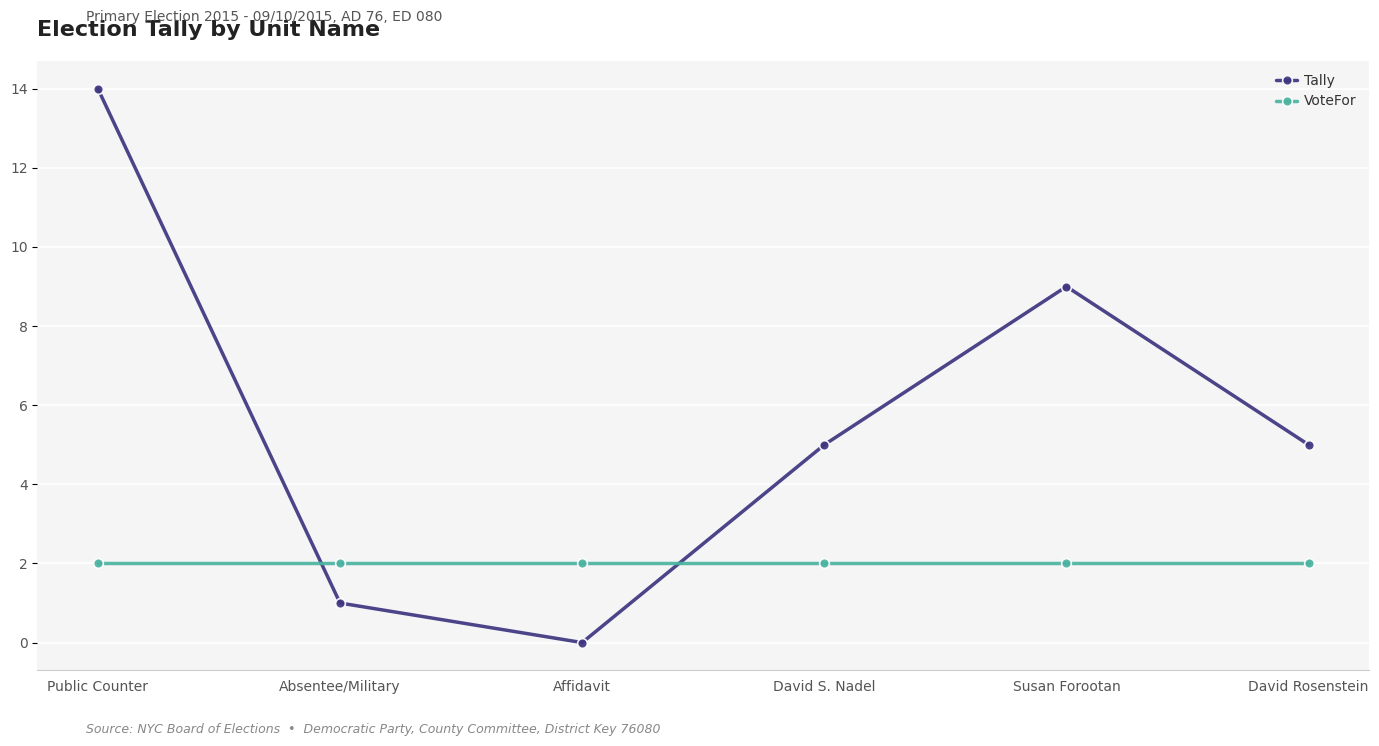

What is the difference between the highest and lowest values at Affidavit?

2